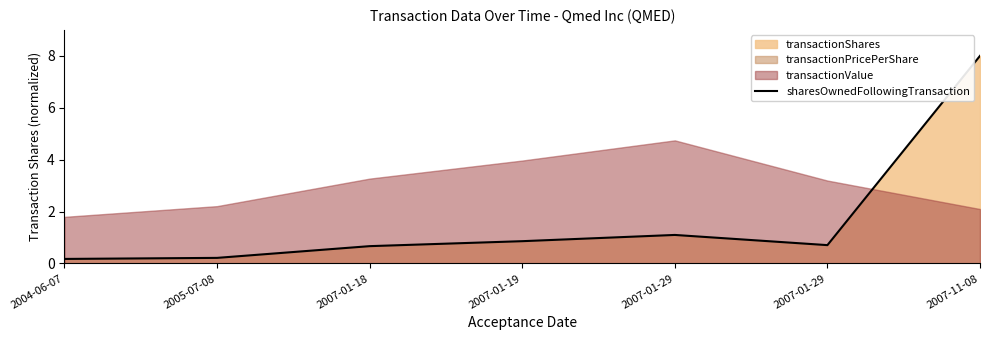

What is the minimum value shown in the chart?

0.2